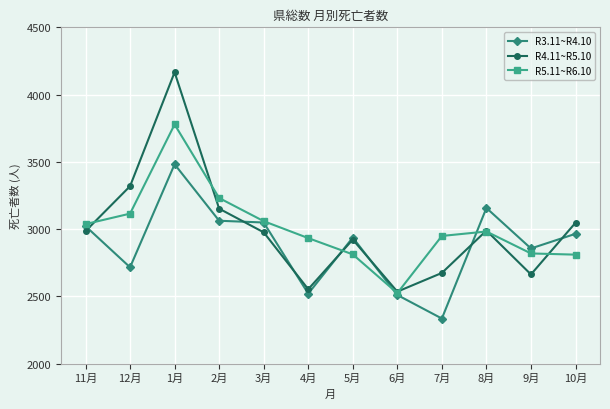

How many categories are shown in the chart?

12